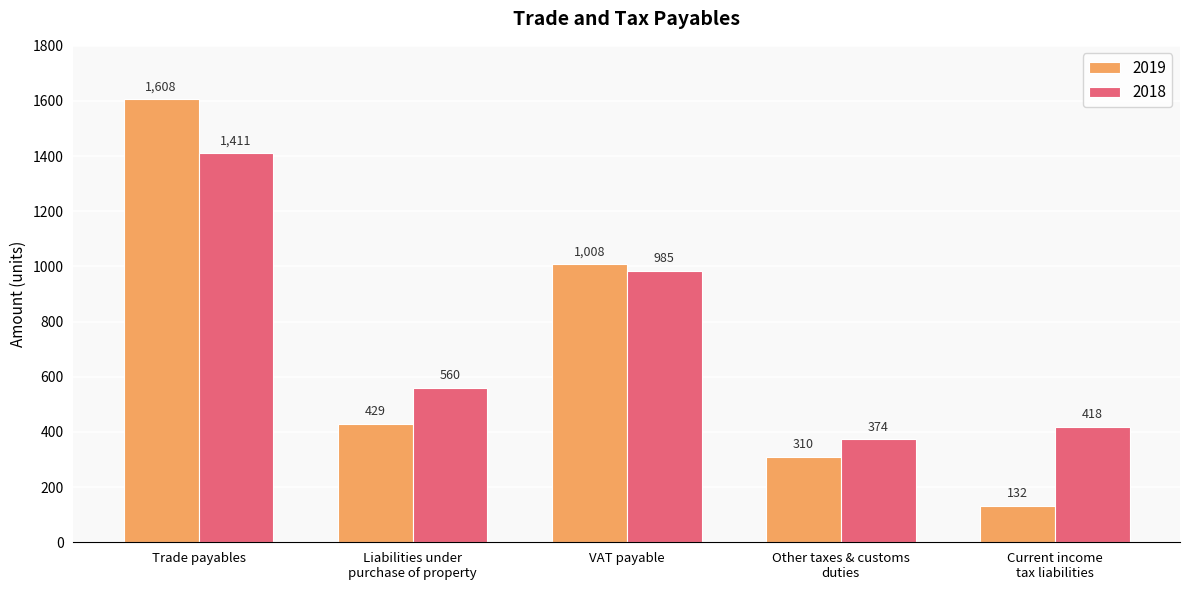

The 2019 series shows 76 at Other taxes & customs
duties. True or false?

False